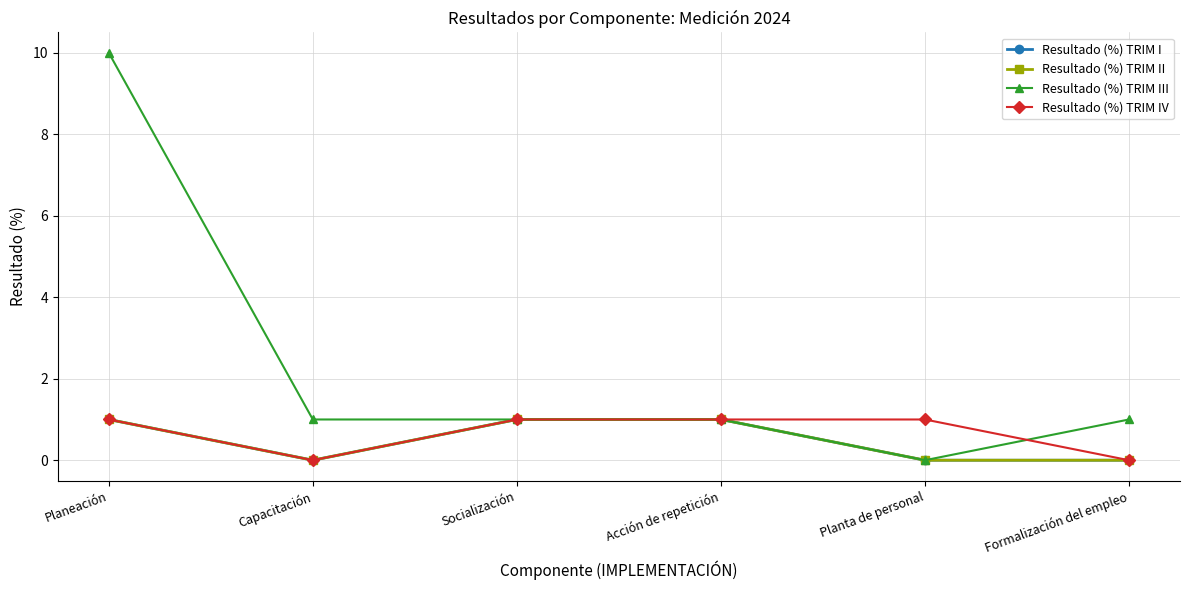

Which series has the widest spread of values?

Resultado (%) TRIM III